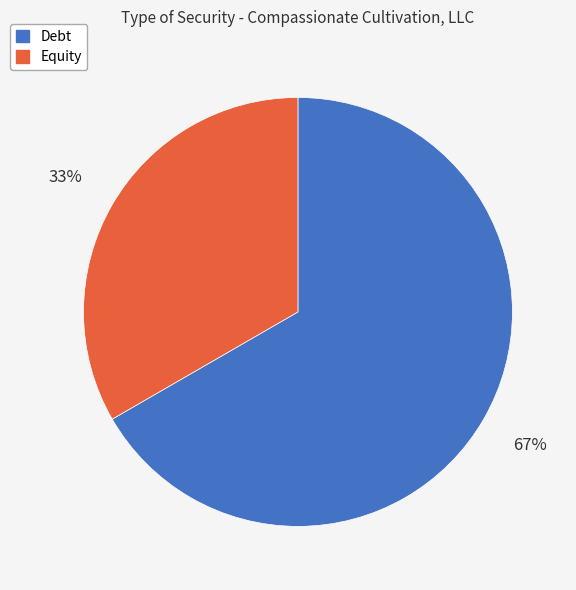

Between Debt and Equity, which is larger?

Debt